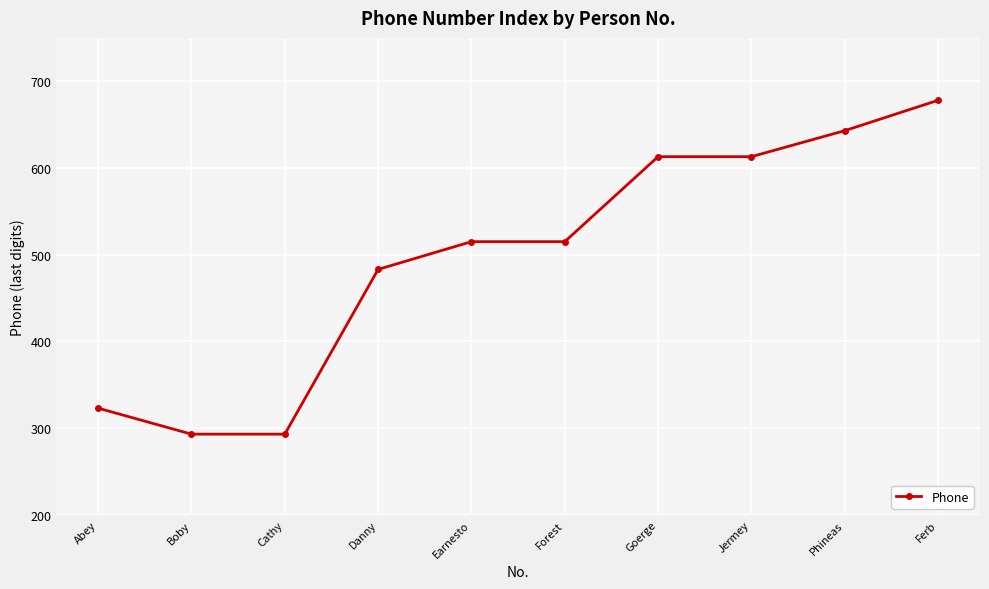

What is the greatest value displayed?

678